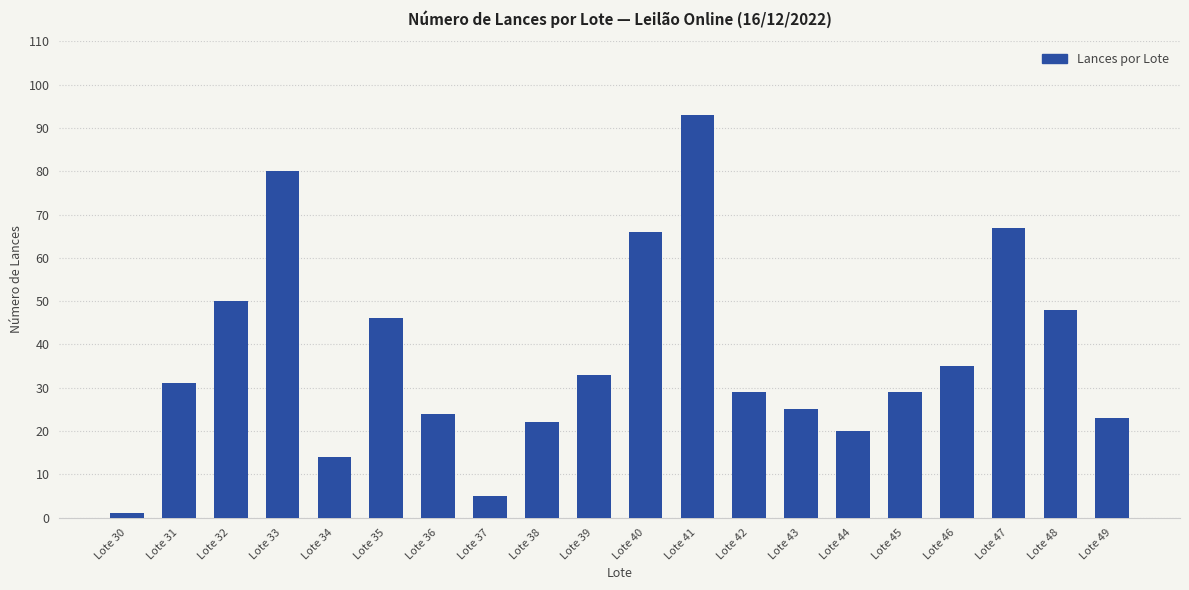

What is the ratio of the value at Lote 47 to the value at Lote 31?

2.2